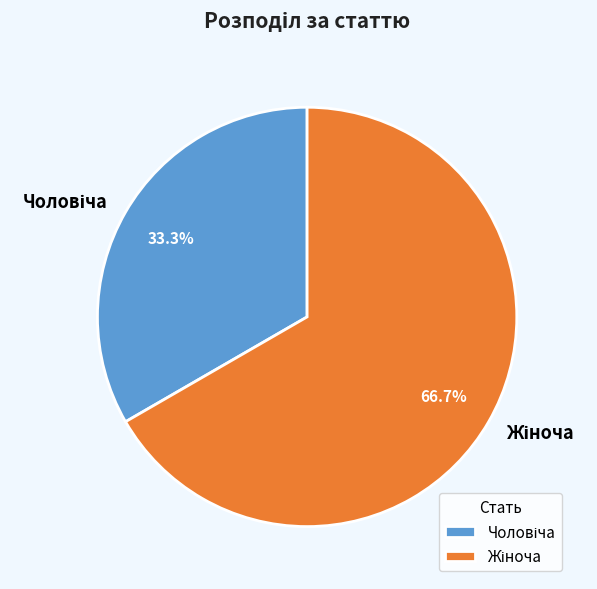

Is there any slice that represents more than half of the pie?

Yes